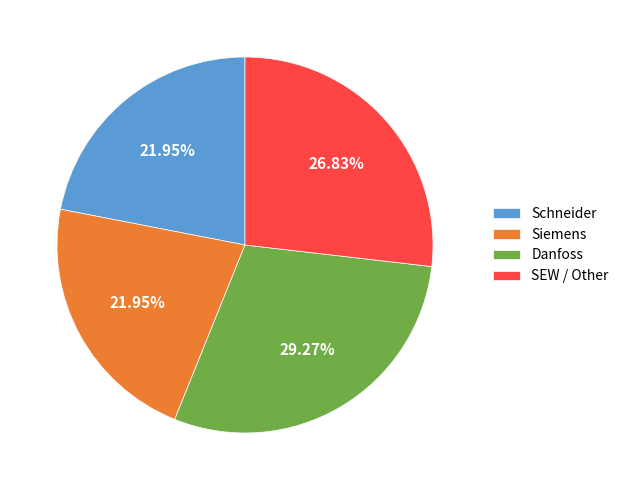

Count the number of slices in the pie.

4